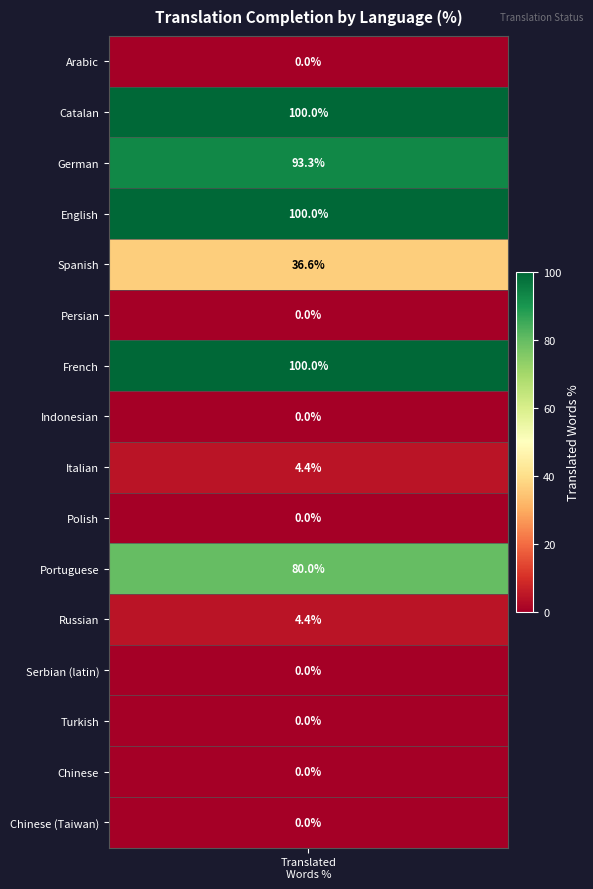

Reading left to right, what are all the values shown in this chart?

Arabic=0.0	Catalan=100.0	German=93.3	English=100.0	Spanish=36.6	Persian=0.0	French=100.0	Indonesian=0.0	Italian=4.4	Polish=0.0	Portuguese=80.0	Russian=4.4	Serbian (latin)=0.0	Turkish=0.0	Chinese=0.0	Chinese (Taiwan)=0.0